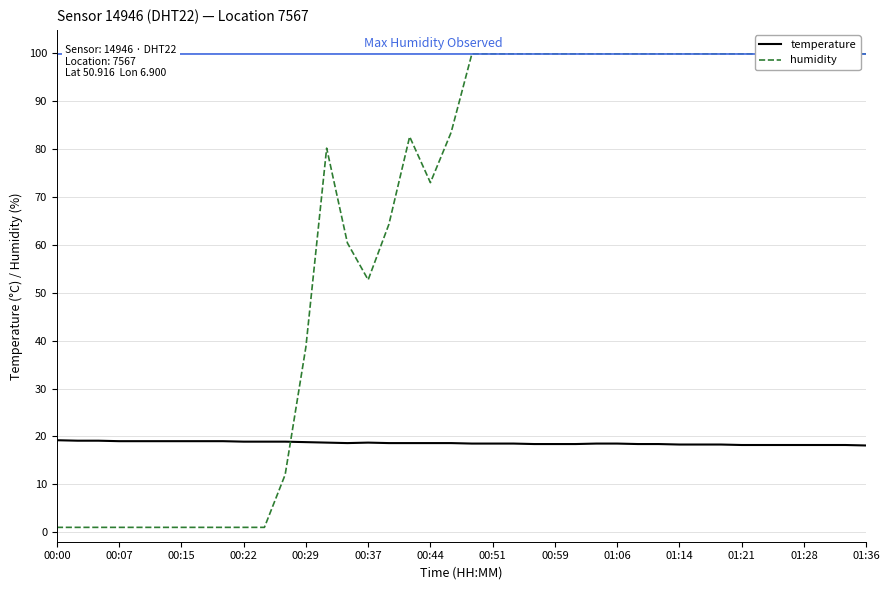

Rank the series by their average value, from highest to lowest.

humidity, temperature